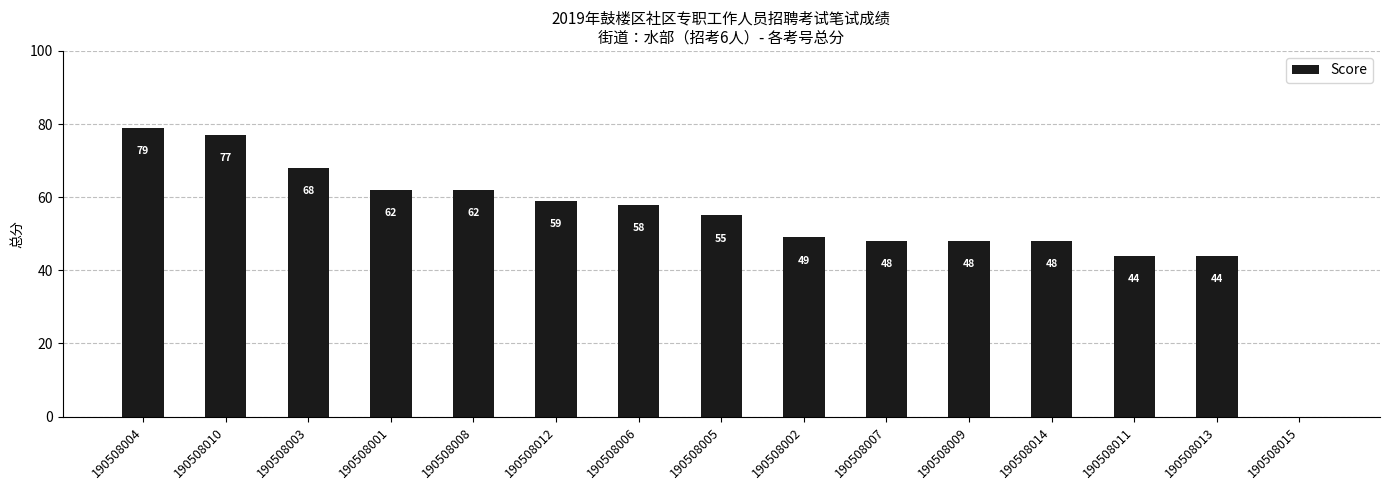

What is the difference between the values at 190508012 and 190508002?

10